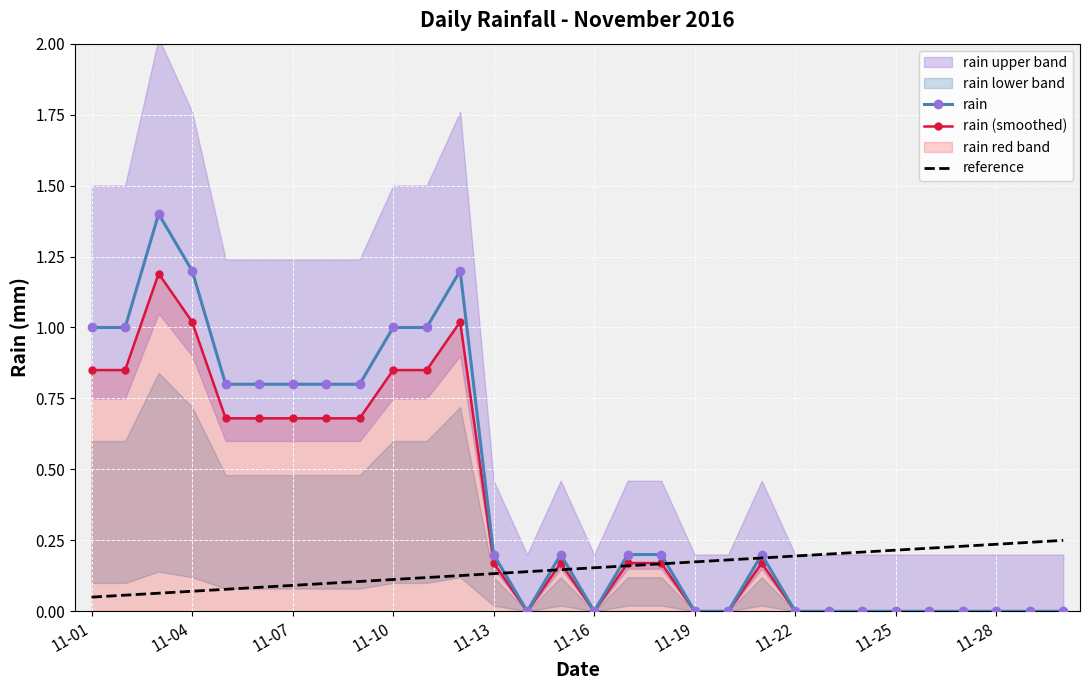

How many data points does each series have?

30